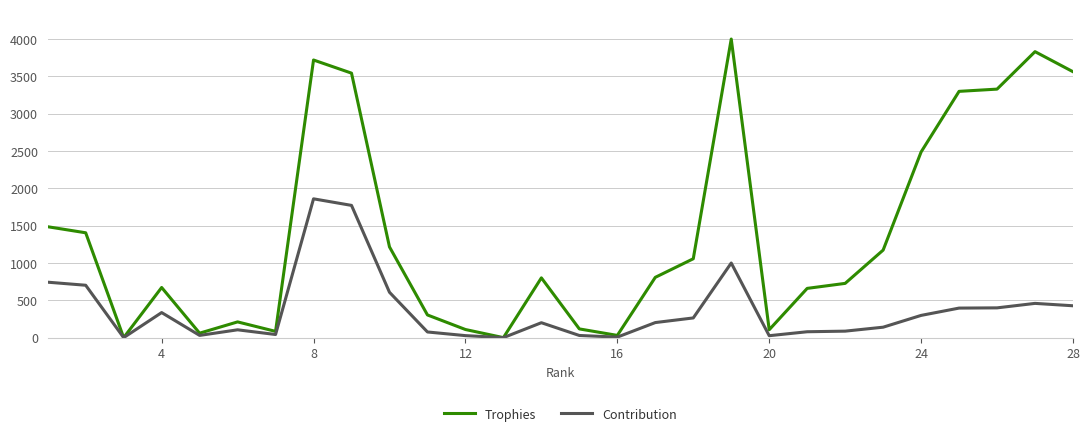

Which series has the largest total across all categories?

Trophies